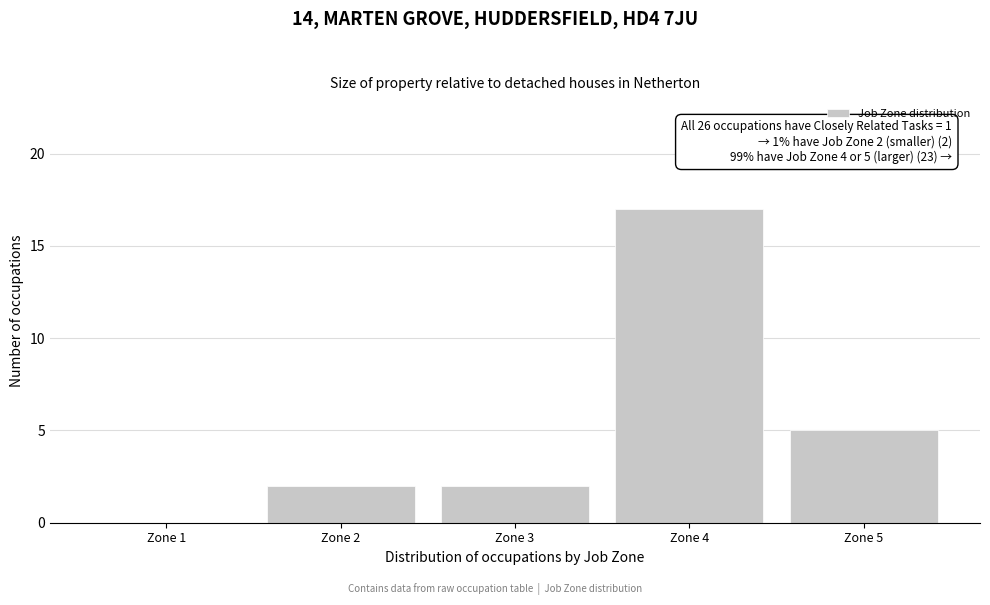

Reading left to right, transcribe all the data shown in this chart.

Zone 1=0	Zone 2=2	Zone 3=2	Zone 4=17	Zone 5=5